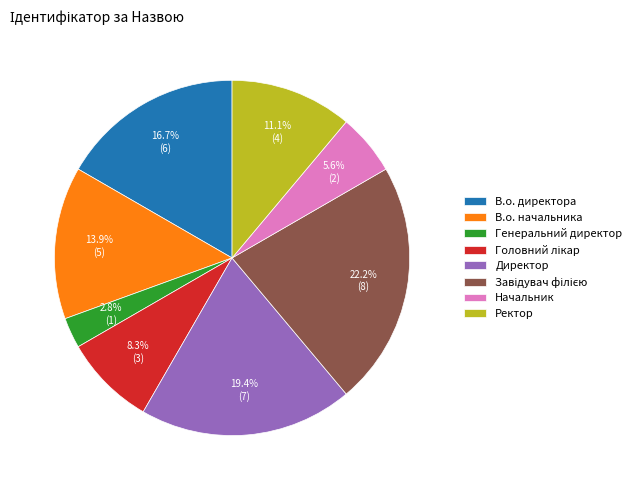

How many segments does this pie chart have?

8